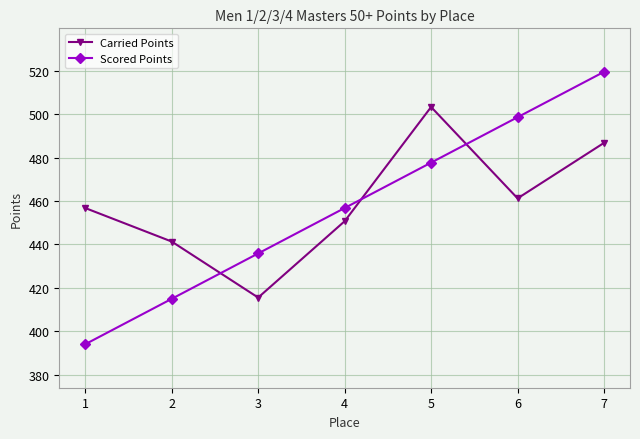

What is the difference between the Carried Points values at 5 and 6?

42.0